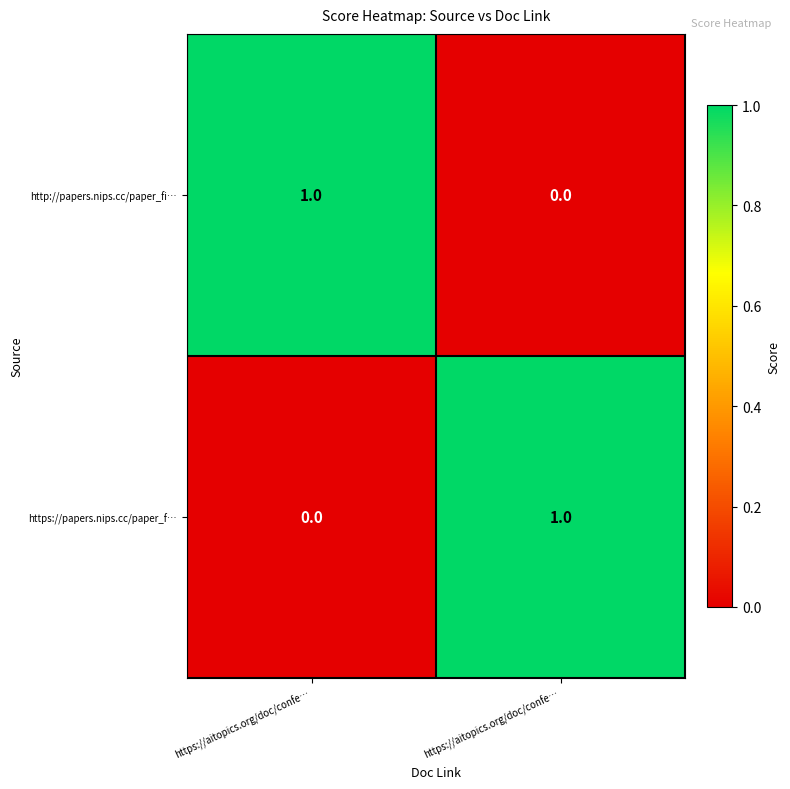

How many positive values does the https://papers.nips.cc/paper_f… series have?

1